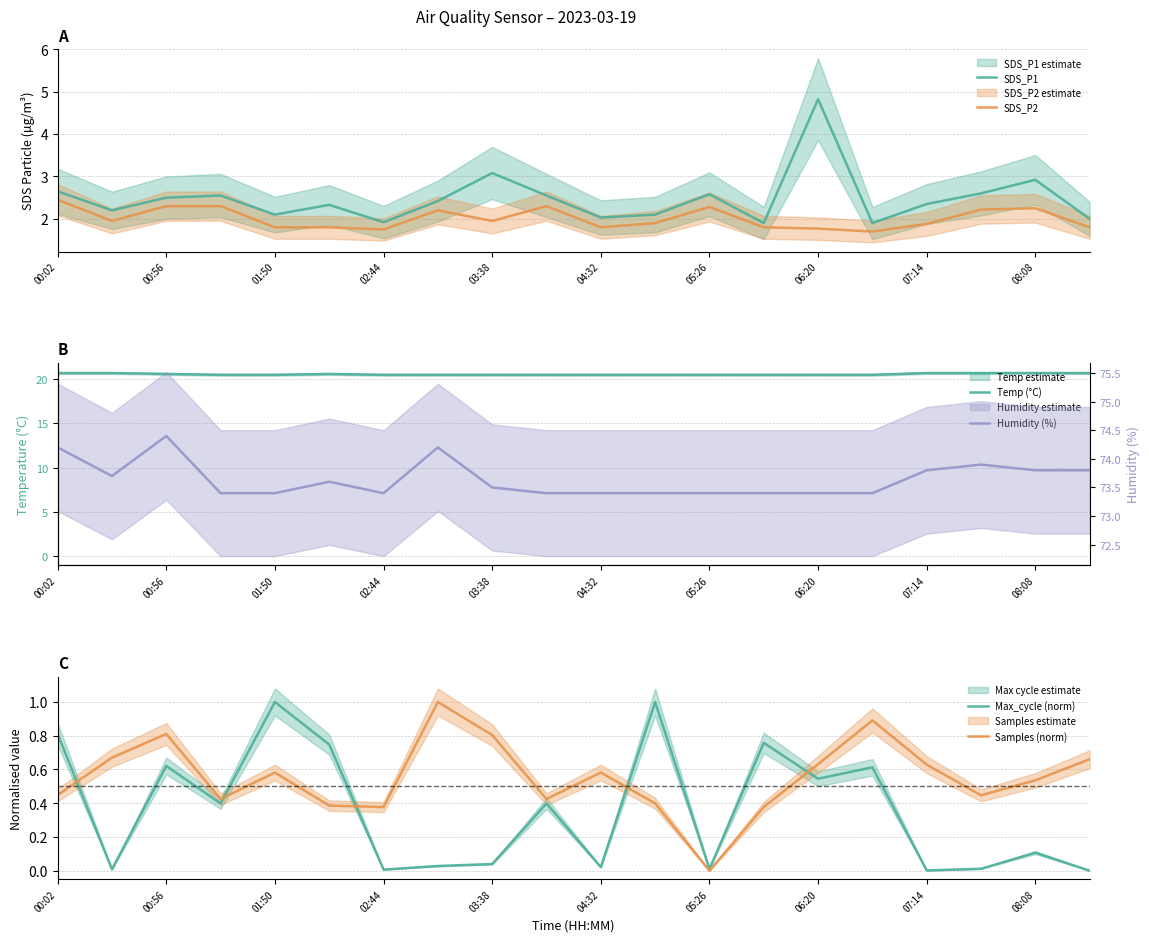

Reading right to left, what are all the values shown in this chart?

SDS_P1: 2.0	2.9	2.6	2.4	1.9	4.8	1.9	2.6	2.1	2.0	2.5	3.1	2.4	1.9	2.3	2.1	2.5	2.5	2.2	2.6
SDS_P2: 1.8	2.2	2.2	1.9	1.7	1.8	1.8	2.3	1.9	1.8	2.3	1.9	2.2	1.8	1.8	1.8	2.3	2.3	1.9	2.5
Temp (°C): 20.7	20.7	20.7	20.7	20.5	20.5	20.5	20.5	20.5	20.5	20.5	20.5	20.5	20.5	20.6	20.5	20.5	20.6	20.7	20.7
Humidity (%): 73.8	73.8	73.9	73.8	73.4	73.4	73.4	73.4	73.4	73.4	73.4	73.5	74.2	73.4	73.6	73.4	73.4	74.4	73.7	74.2
Max_cycle (norm): 0.0	0.1	0.0	0.0	0.6	0.5	0.8	0.0	1.0	0.0	0.4	0.0	0.0	0.0	0.7	1.0	0.4	0.6	0.0	0.8
Samples (norm): 0.7	0.5	0.4	0.6	0.9	0.6	0.4	0.0	0.4	0.6	0.4	0.8	1.0	0.4	0.4	0.6	0.4	0.8	0.7	0.4